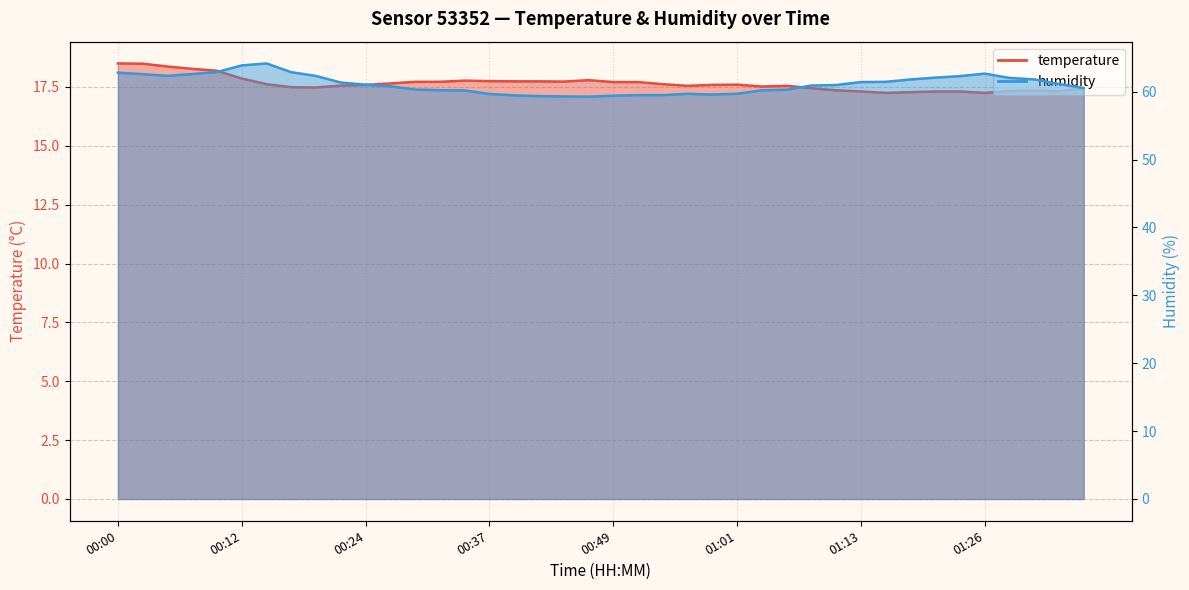

Reading left to right, transcribe all the data shown in this chart.

temperature: 00:00=18.5	00:02=18.5	00:05=18.4	00:07=18.3	00:10=18.2	00:12=17.9	00:15=17.6	00:17=17.5	00:20=17.5	00:22=17.6	00:24=17.6	00:27=17.6	00:29=17.7	00:32=17.7	00:34=17.8	00:37=17.8	00:39=17.7	00:42=17.7	00:44=17.7	00:46=17.8	00:49=17.7	00:51=17.7	00:54=17.6	00:56=17.6	00:59=17.6	01:01=17.6	01:04=17.5	01:06=17.6	01:08=17.4	01:11=17.4	01:13=17.3	01:16=17.2	01:18=17.3	01:21=17.3	01:23=17.3	01:26=17.2	01:28=17.3	01:30=17.4	01:38=17.3	01:40=17.4
humidity: 00:00=62.8	00:02=62.6	00:05=62.3	00:07=62.6	00:10=62.9	00:12=63.9	00:15=64.2	00:17=62.9	00:20=62.3	00:22=61.3	00:24=61.0	00:27=60.8	00:29=60.3	00:32=60.2	00:34=60.2	00:37=59.7	00:39=59.5	00:42=59.3	00:44=59.3	00:46=59.3	00:49=59.4	00:51=59.5	00:54=59.5	00:56=59.7	00:59=59.6	01:01=59.7	01:04=60.2	01:06=60.3	01:08=60.9	01:11=61.0	01:13=61.4	01:16=61.4	01:18=61.8	01:21=62.1	01:23=62.3	01:26=62.6	01:28=62.0	01:30=61.8	01:38=61.1	01:40=60.5